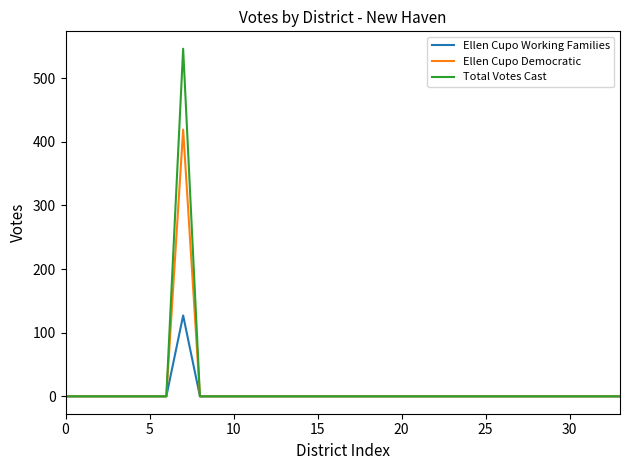

Which series has the largest range (max minus min)?

Total Votes Cast